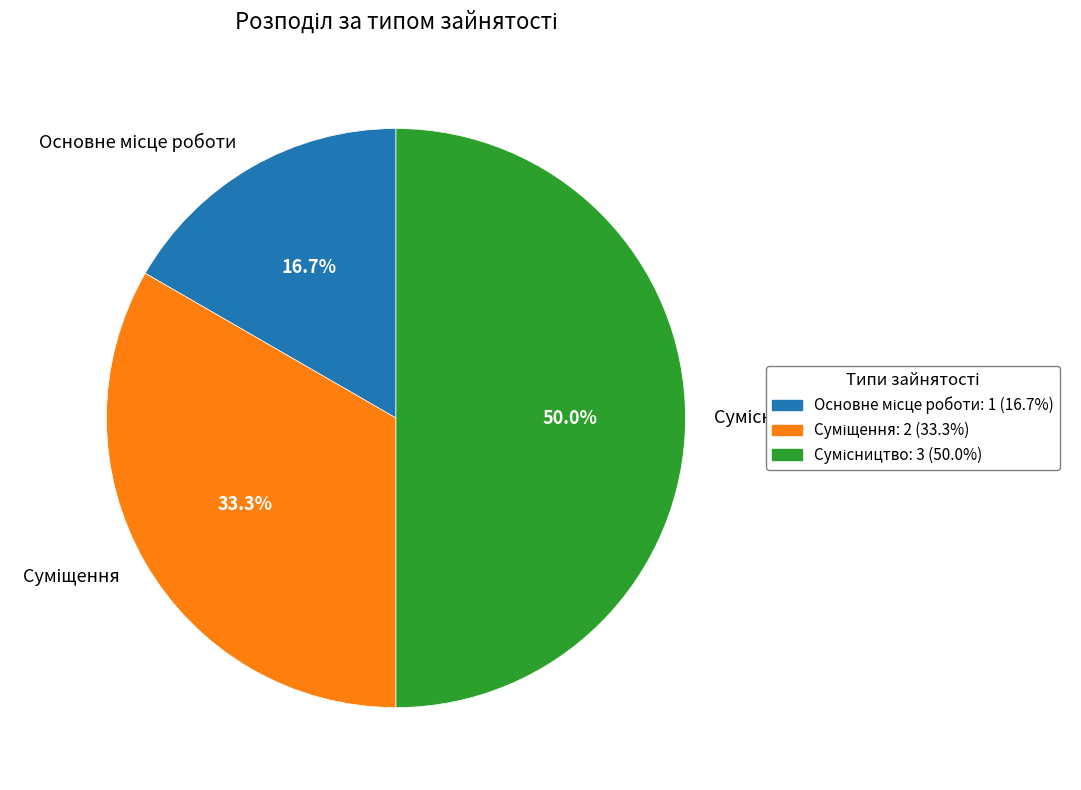

To the nearest percent, what percentage of the pie is Сумісництво?

50%